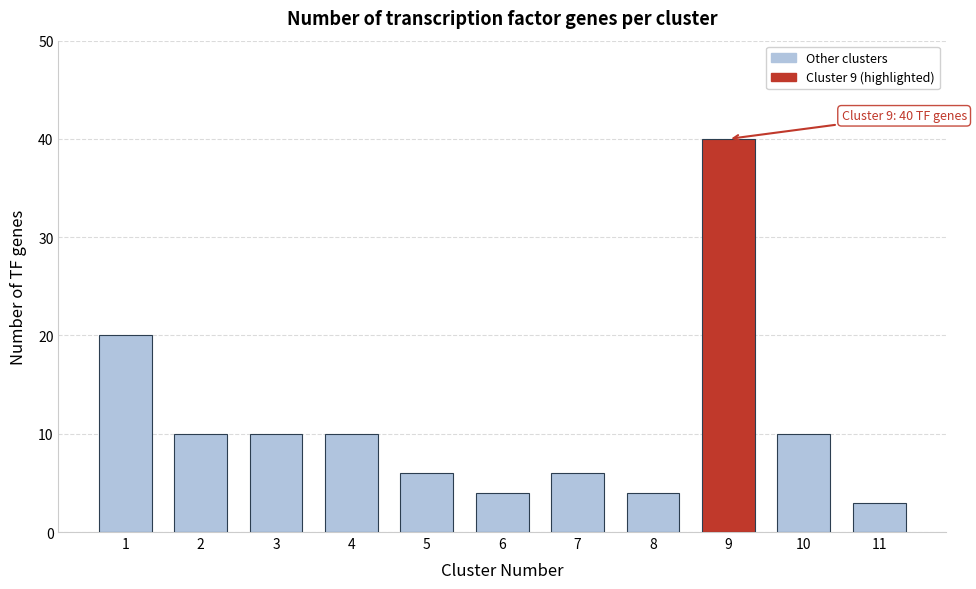

Reading left to right, extract all data points from this chart.

1=20	2=10	3=10	4=10	5=6	6=4	7=6	8=4	9=40	10=10	11=3